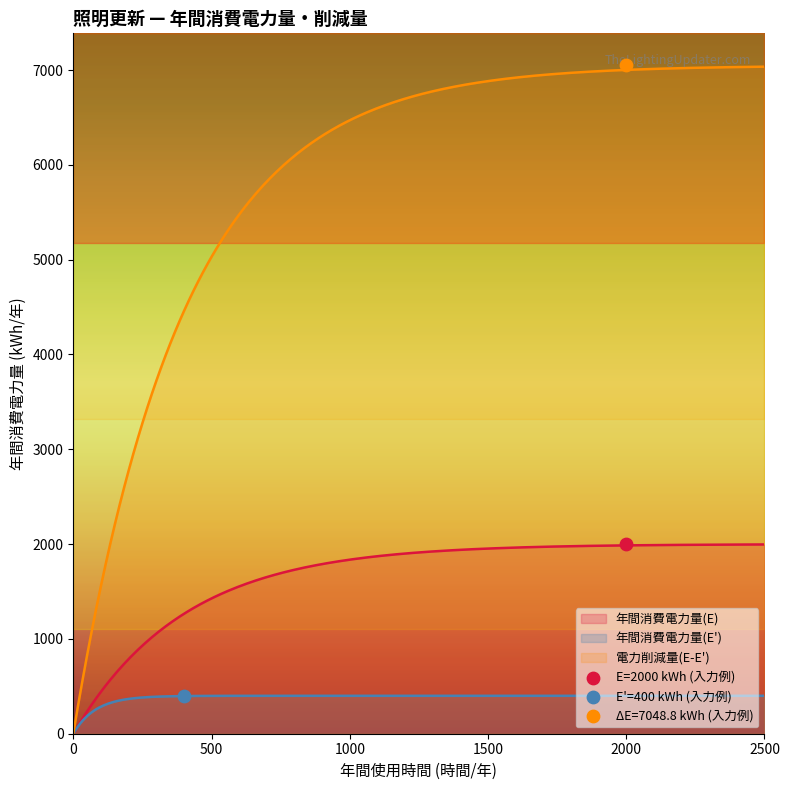

Which series reaches the maximum Y coordinate?

電力削減量(E-E')